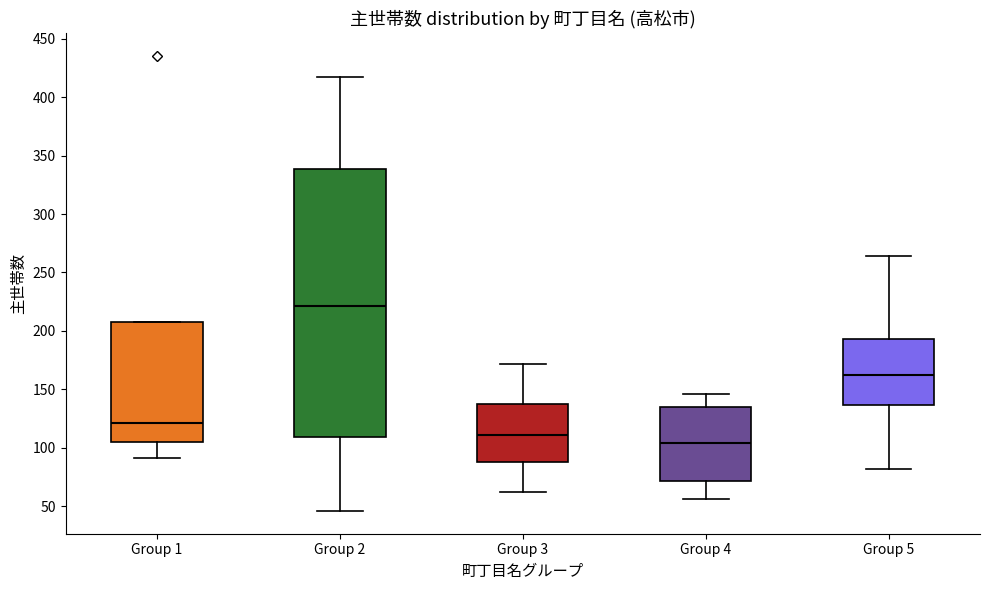

Reading left to right, transcribe this box plot: for each box, give where its median line is, the range the box spans, and where its two whiskers end, as read against the y-axis. The values are not printed on the chart, so give them approximately, as read against the axis.

Group 1: median 120, box 105 to 210, whiskers 90 to 210
Group 2: median 220, box 110 to 340, whiskers 45 to 415
Group 3: median 110, box 90 to 140, whiskers 60 to 170
Group 4: median 105, box 70 to 135, whiskers 55 to 145
Group 5: median 160, box 135 to 195, whiskers 80 to 265